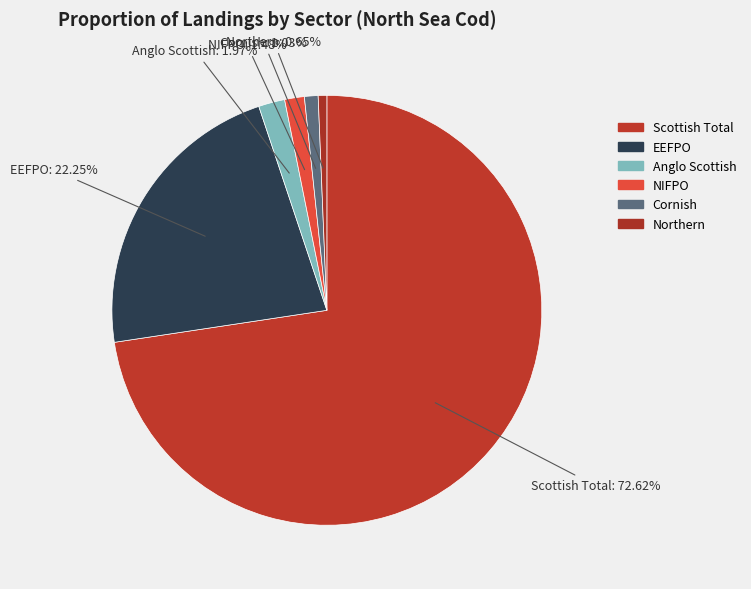

Does Scottish Total represent more than half of the total?

Yes